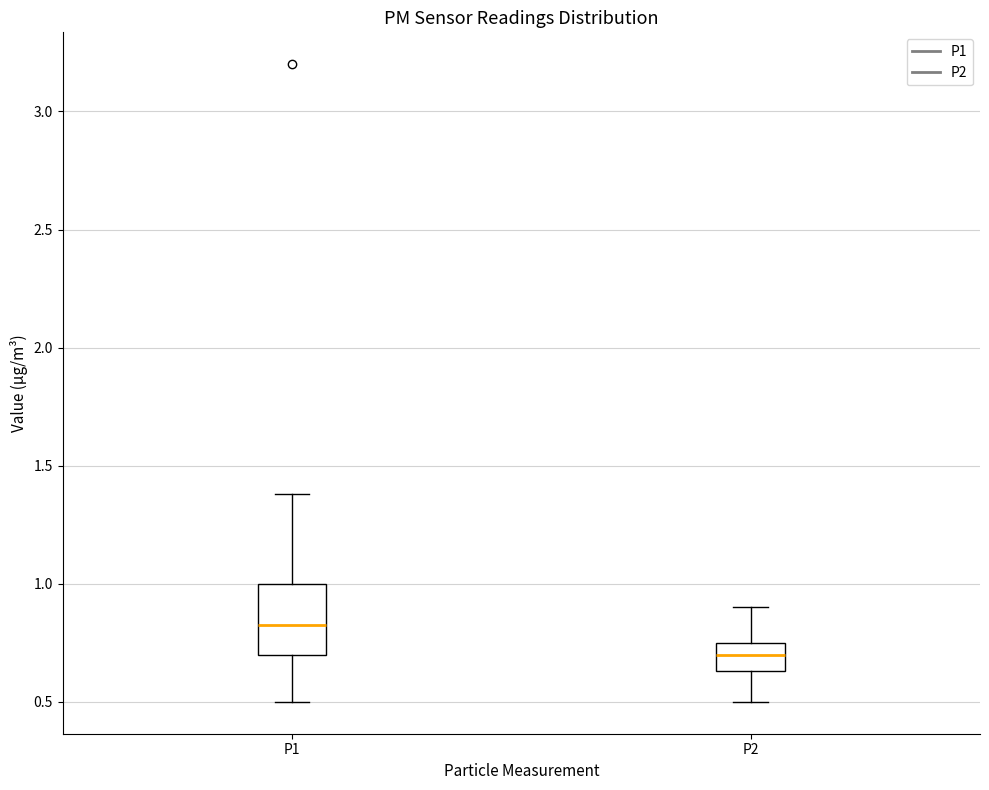

Which box's median line is the lowest?

P2